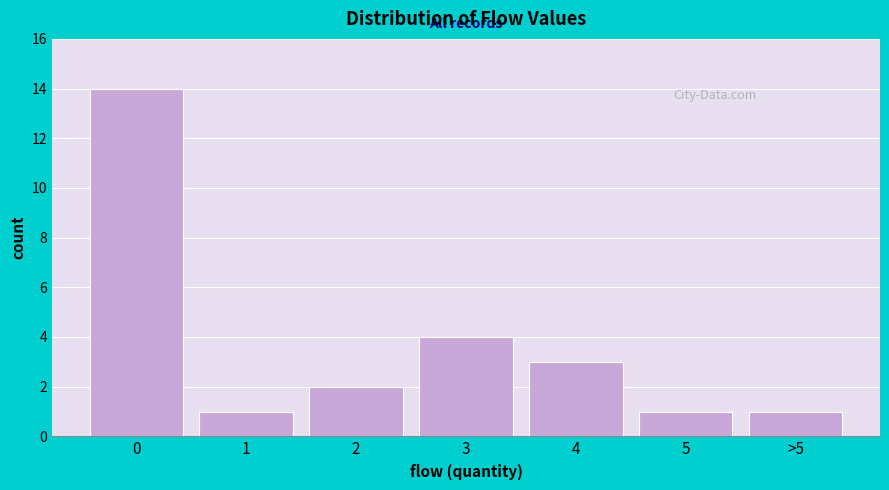

Reading left to right, extract all data points from this chart.

14	1	2	4	3	1	1